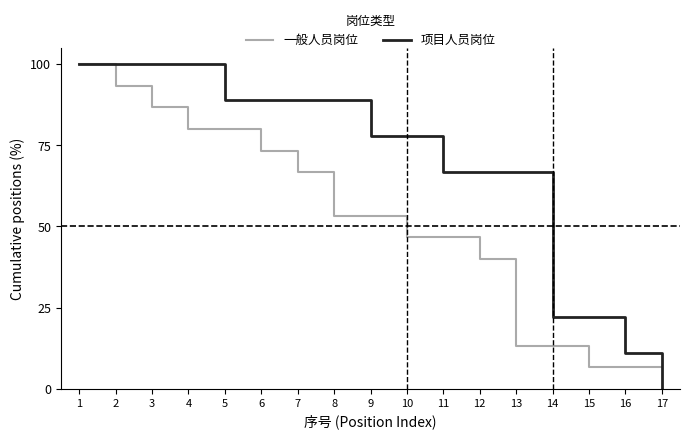

Is the value of 一般人员岗位 at 13 greater than the value of 项目人员岗位 at 17?

Yes